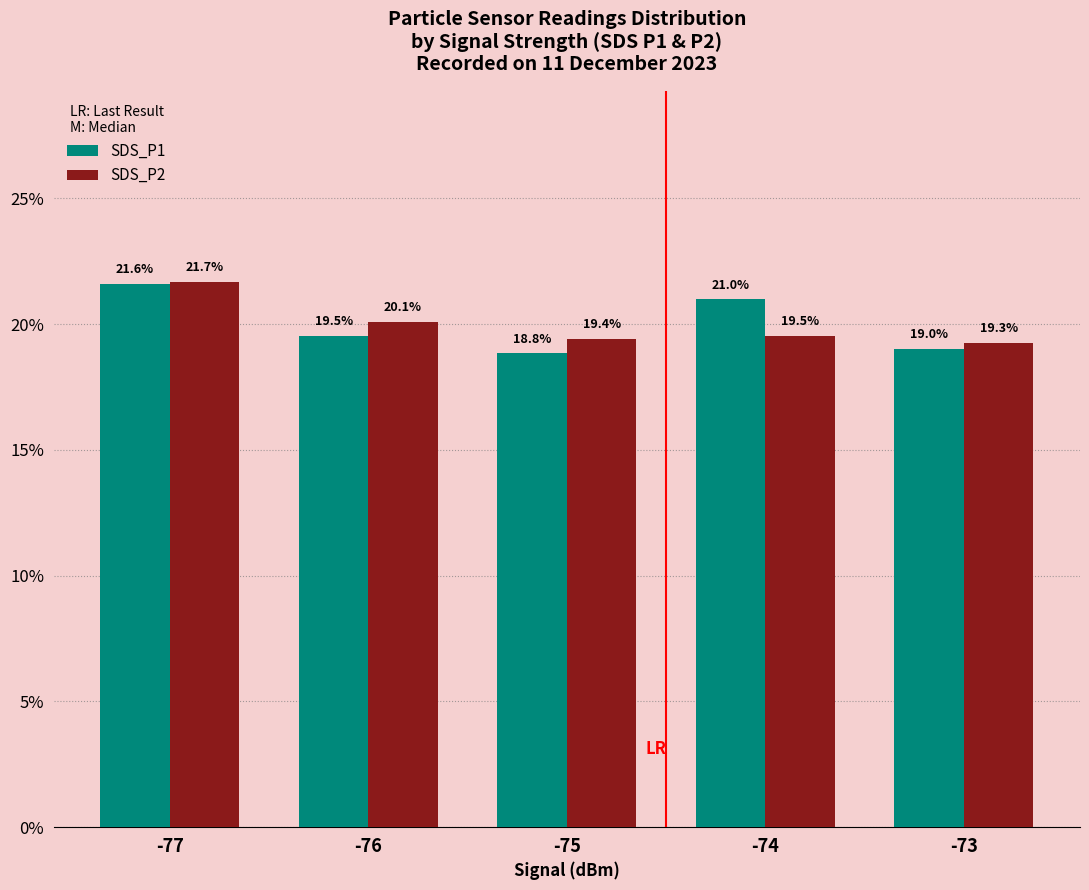

Reading left to right, transcribe all the data shown in this chart.

SDS_P1: 21.6	19.5	18.8	21.0	19.0
SDS_P2: 21.7	20.1	19.4	19.5	19.3